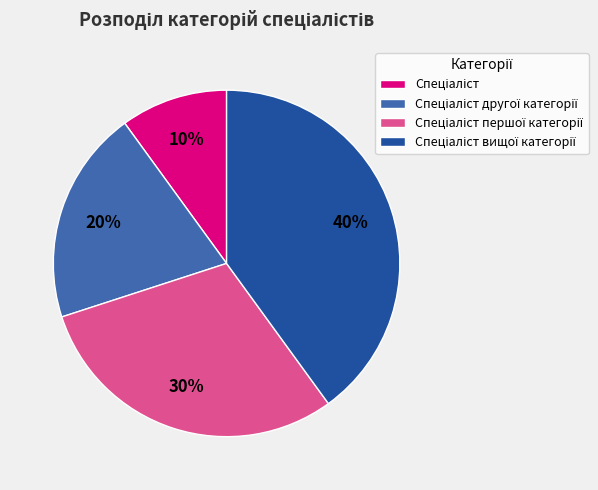

Does any single category account for the majority?

No